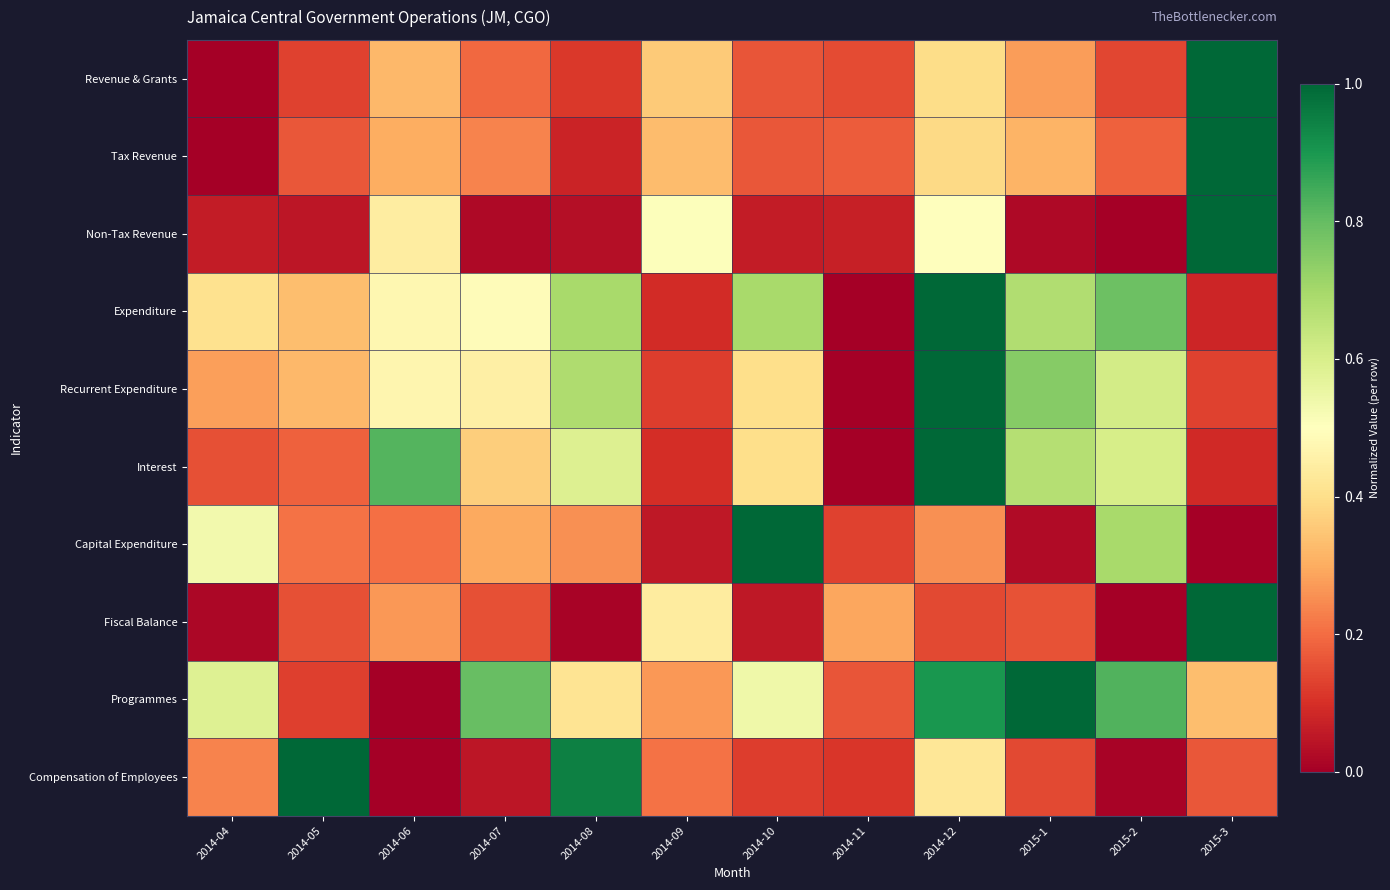

How many distinct data groups are displayed?

10